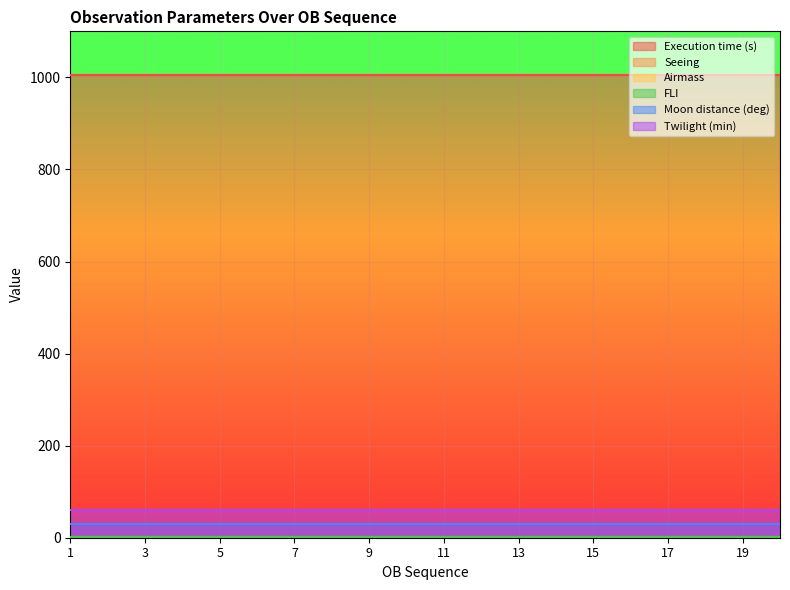

What is the sum of the Moon distance (deg) values at 2 and 9?

60.0